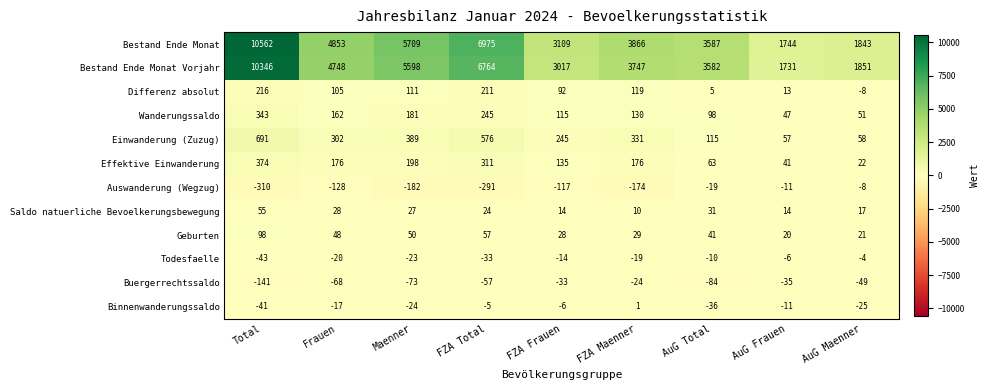

Which category has the lowest value across all series?

Total